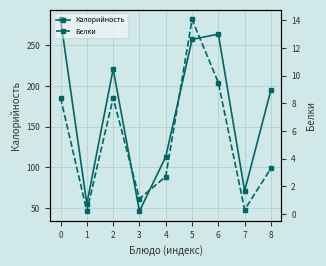

What is the difference between the maximum and minimum values in the Калорийность series?

236.0